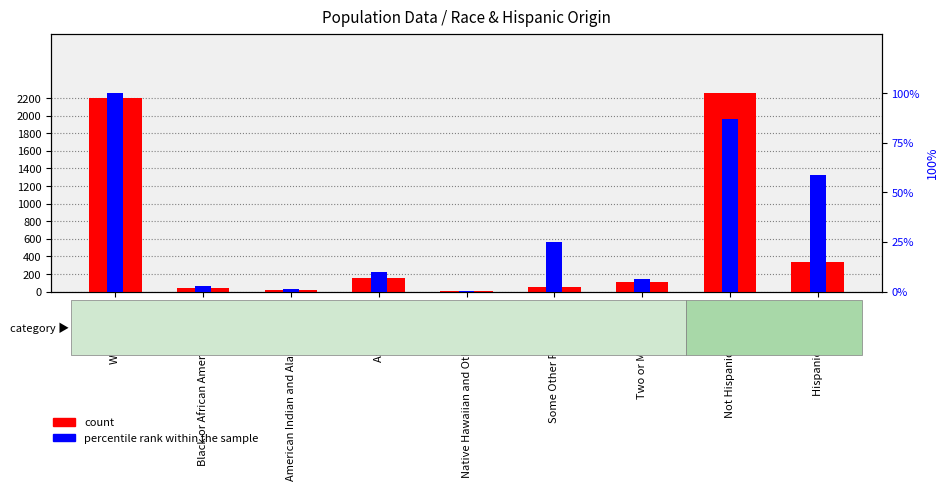

Does the chart contain stacked bars?

No